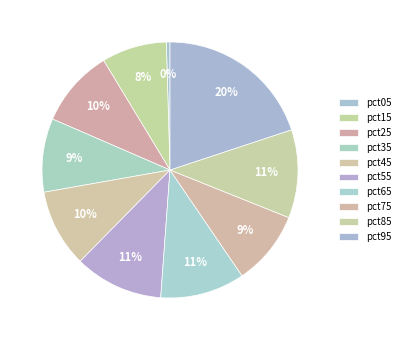

To the nearest percent, what percentage of the pie is pct65?

11%